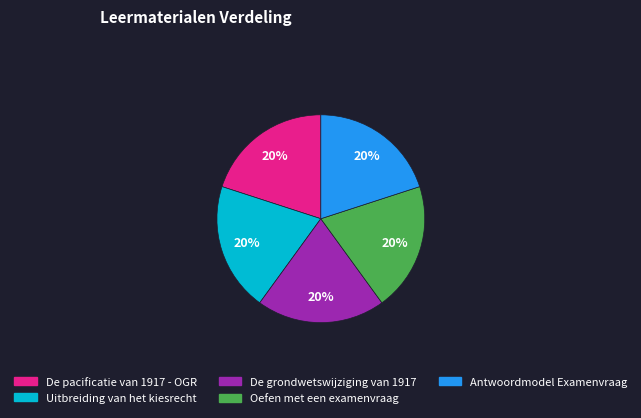

Does Antwoordmodel Examenvraag represent more than half of the total?

No